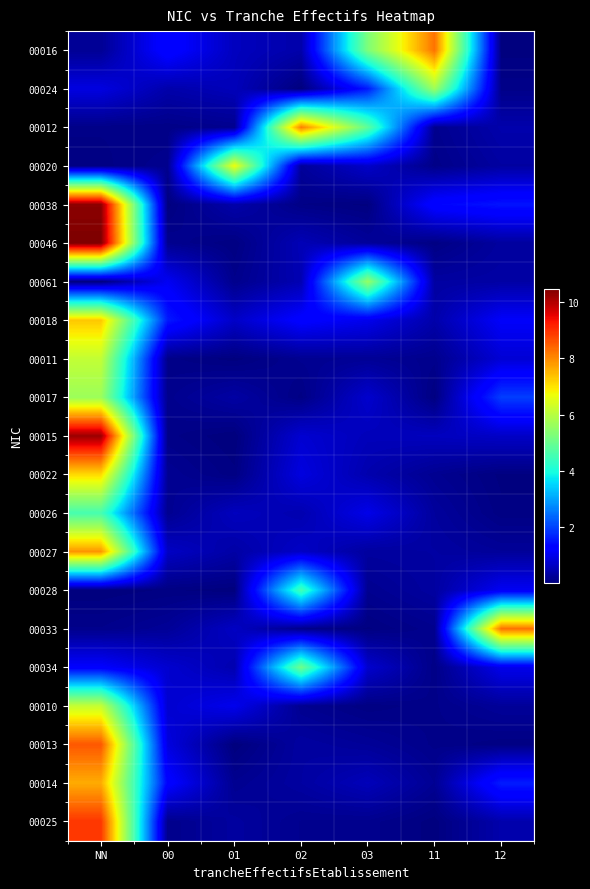

How many series are shown in this chart?

21